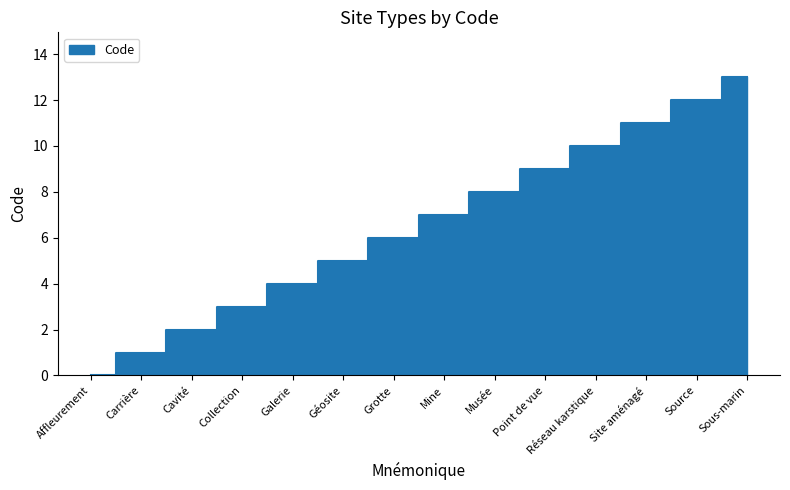

List the labels in order of value, largest first.

Sous-marin, Source, Site aménagé, Réseau karstique, Point de vue, Musée, Mine, Grotte, Géosite, Galerie, Collection, Cavité, Carrière, Affleurement